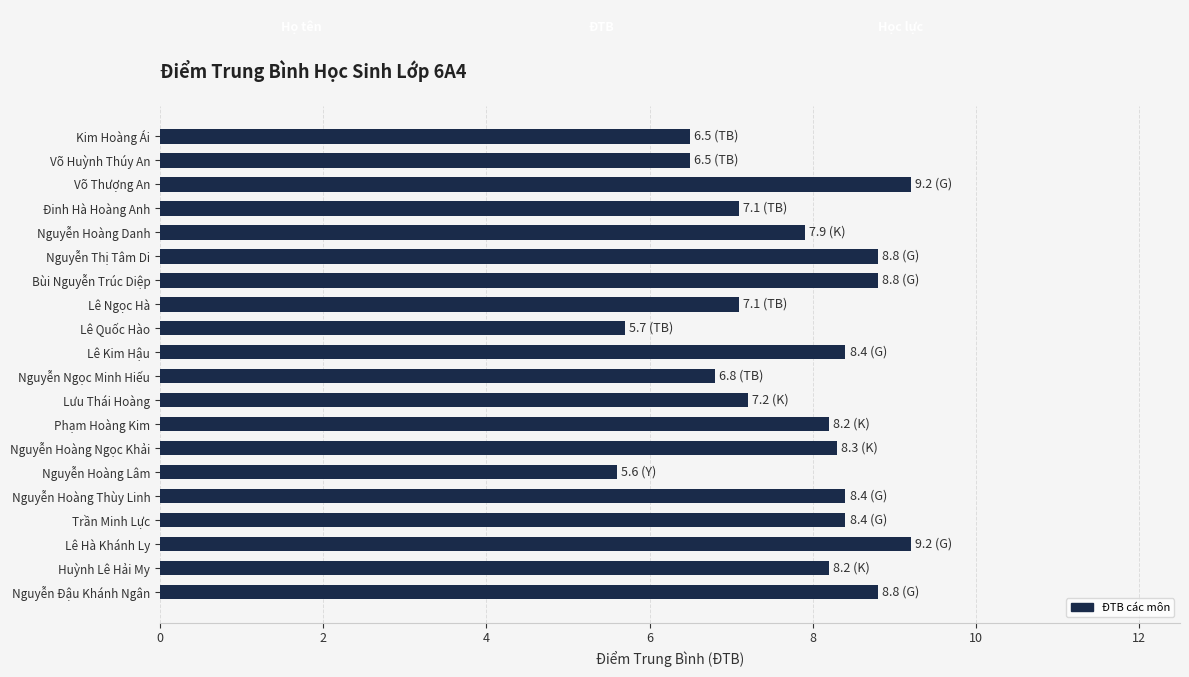

At which category does the chart reach its minimum across all series?

Nguyễn Hoàng Lâm